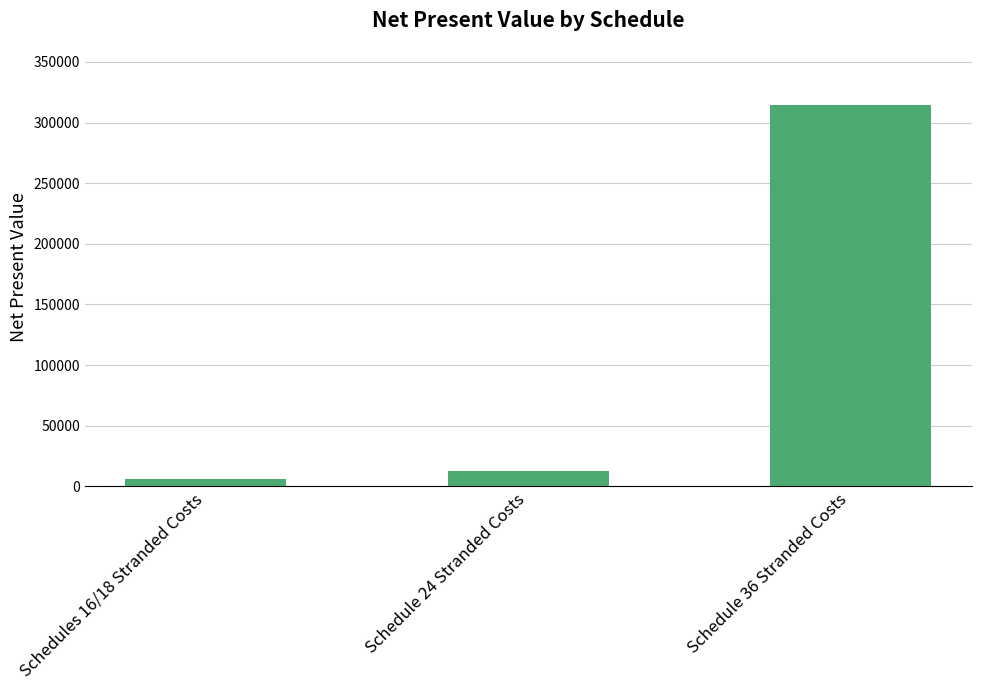

Where does the data first go above 12584?

Schedule 24 Stranded Costs